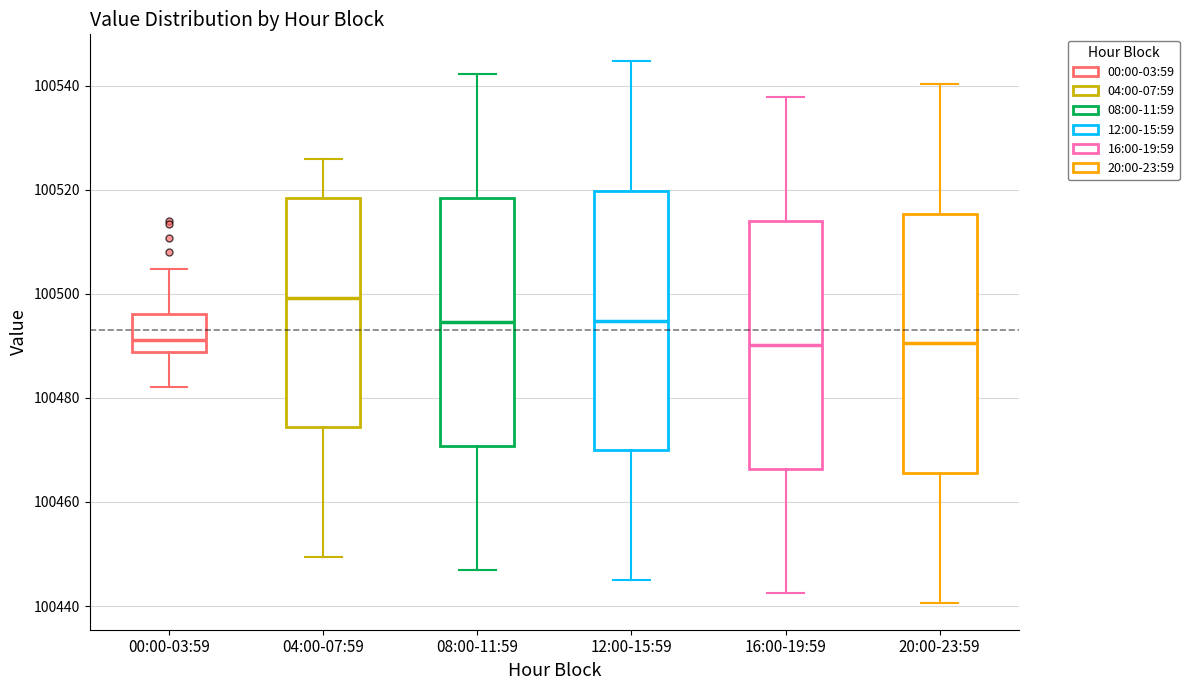

Reading left to right, transcribe this box plot: for each box, give where its median line is, the range the box spans, and where its two whiskers end, as read against the y-axis. The values are not printed on the chart, so give them approximately, as read against the axis.

00:00-03:59: median 100492, box 100488 to 100496, whiskers 100482 to 100504
04:00-07:59: median 100500, box 100474 to 100518, whiskers 100450 to 100526
08:00-11:59: median 100494, box 100470 to 100518, whiskers 100446 to 100542
12:00-15:59: median 100494, box 100470 to 100520, whiskers 100446 to 100544
16:00-19:59: median 100490, box 100466 to 100514, whiskers 100442 to 100538
20:00-23:59: median 100490, box 100466 to 100516, whiskers 100440 to 100540